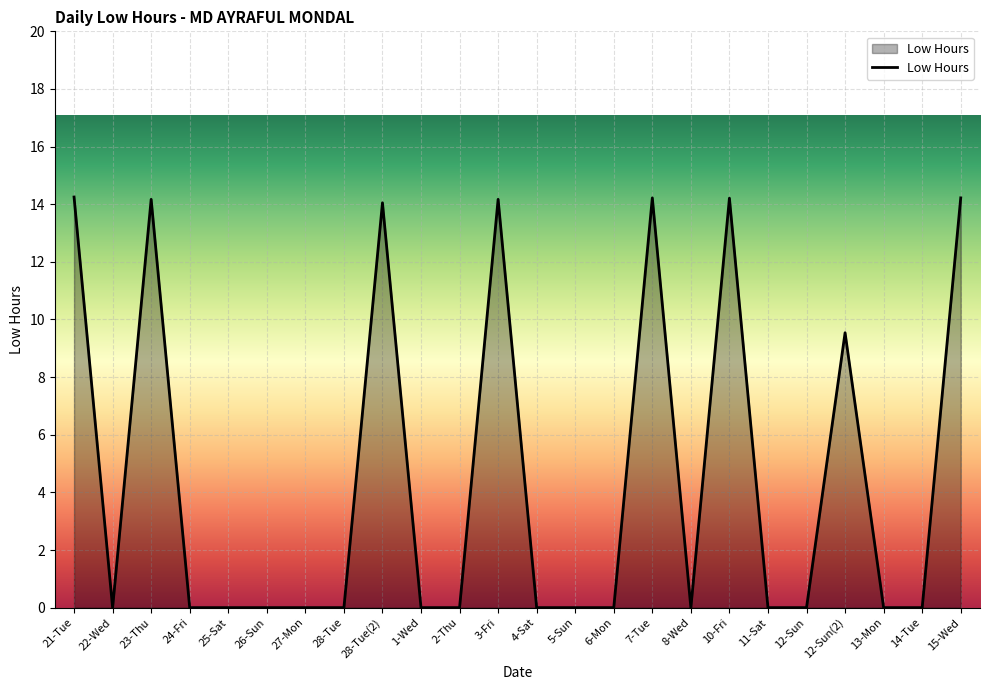

What is the change in value from 25-Sat to 3-Fri?

+14.2